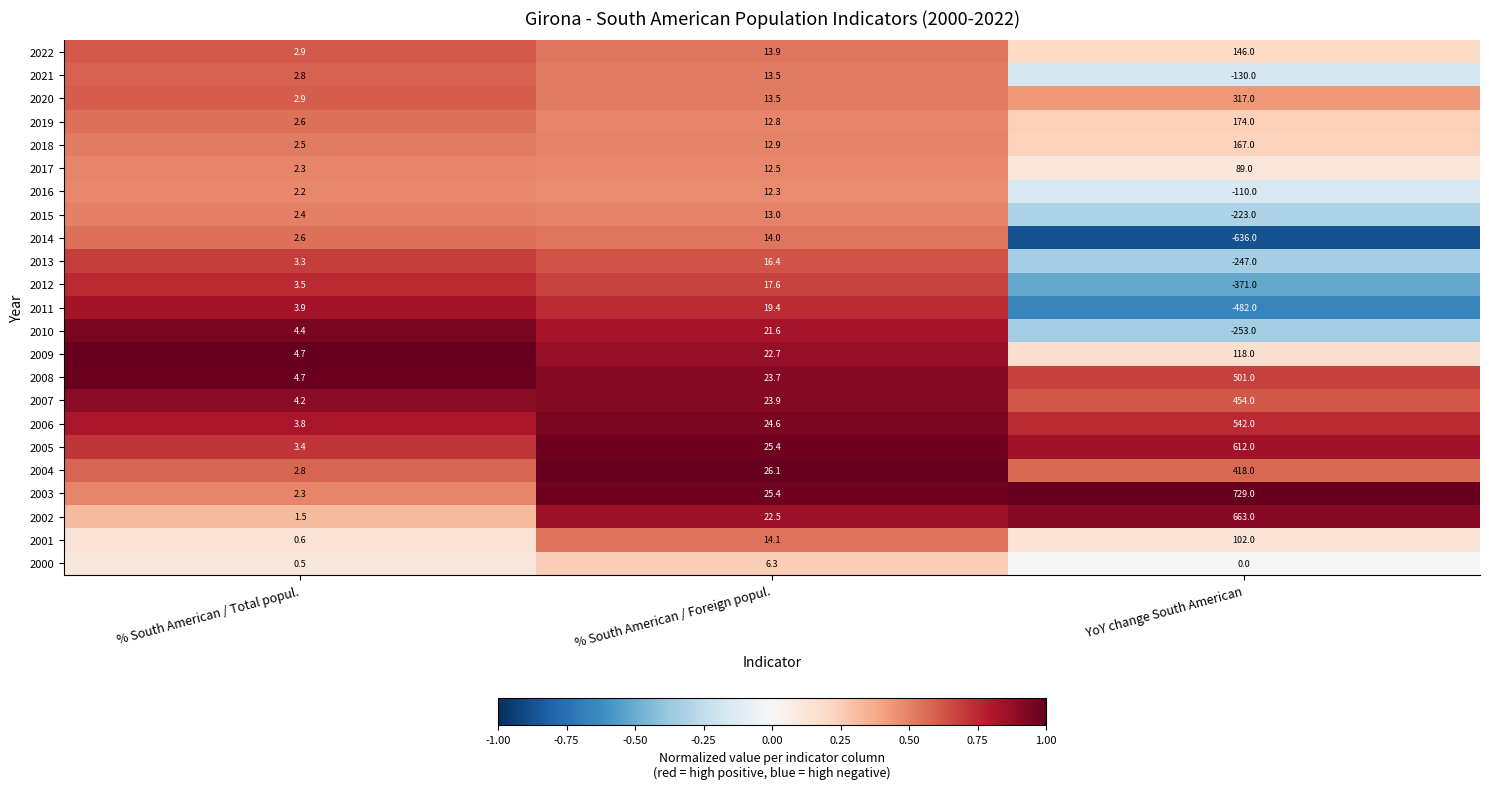

What is the maximum value for 2011?

19.4